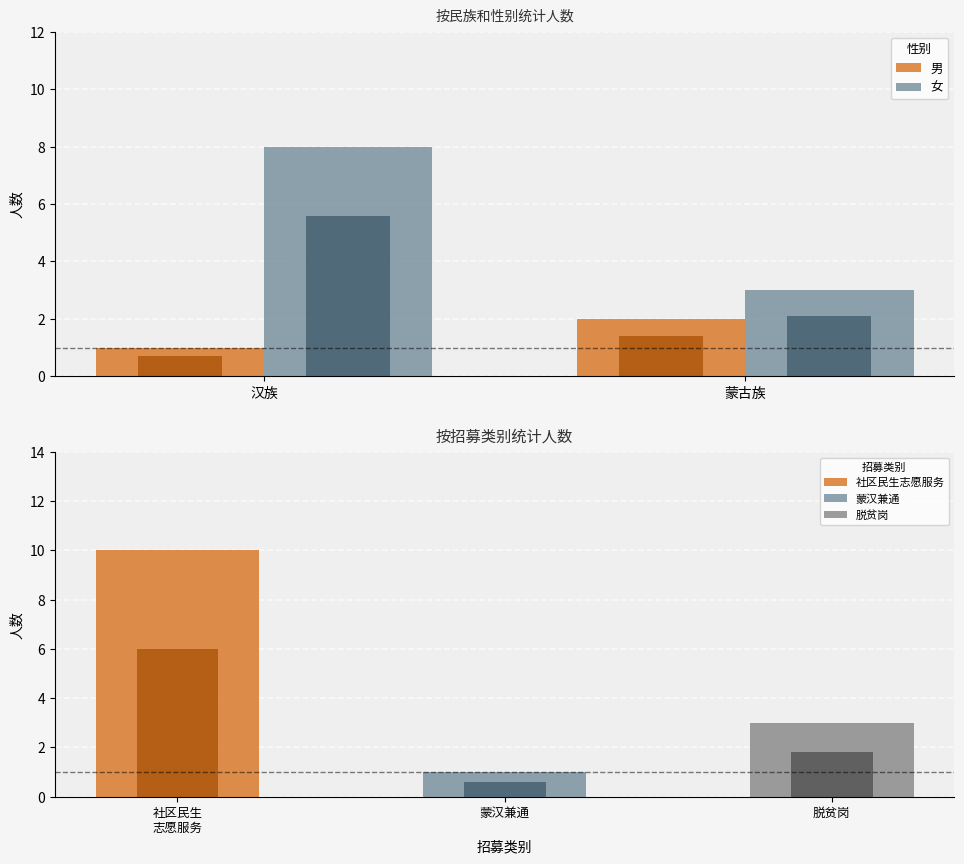

Count the 男 values in the range 1 to 2.

2